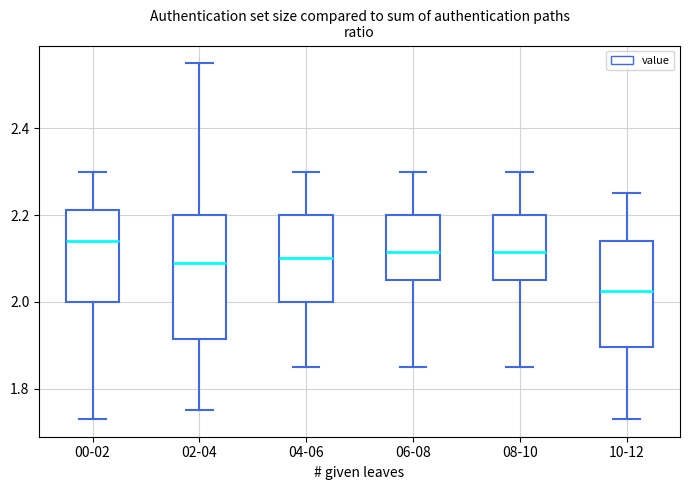

Which box is the tallest, from its lower edge to its upper edge?

02-04